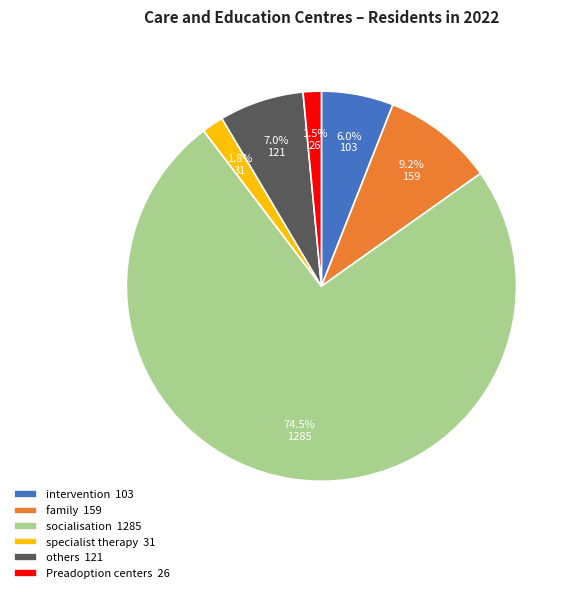

Is there any slice that represents more than half of the pie?

Yes